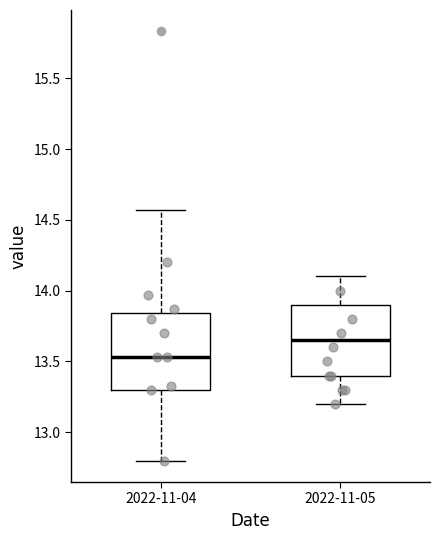

Reading left to right, read every box against the y-axis: the position of its median line, the range the box covers, and the ends of its whiskers. The values are not printed on the chart, so give them approximately, as read against the axis.

2022-11-04: median 13.55, box 13.30 to 13.85, whiskers 12.80 to 14.55
2022-11-05: median 13.65, box 13.40 to 13.90, whiskers 13.20 to 14.10